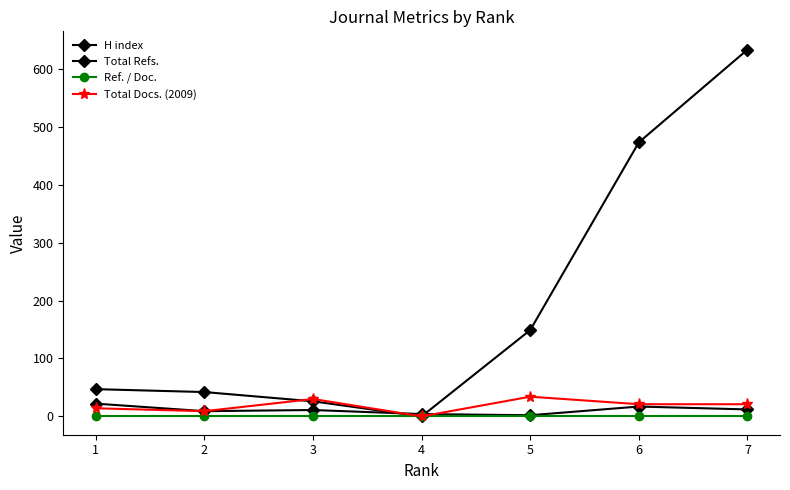

How many Total Docs. (2009) values are between 9 and 30?

5